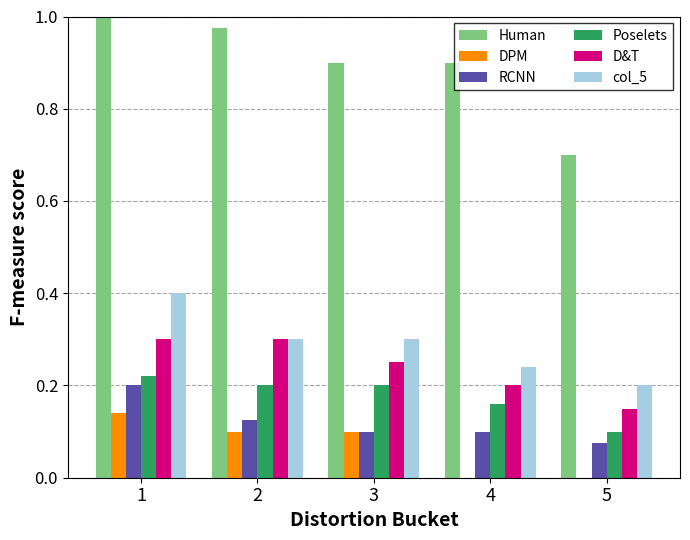

Which category has the highest value across all series?

1